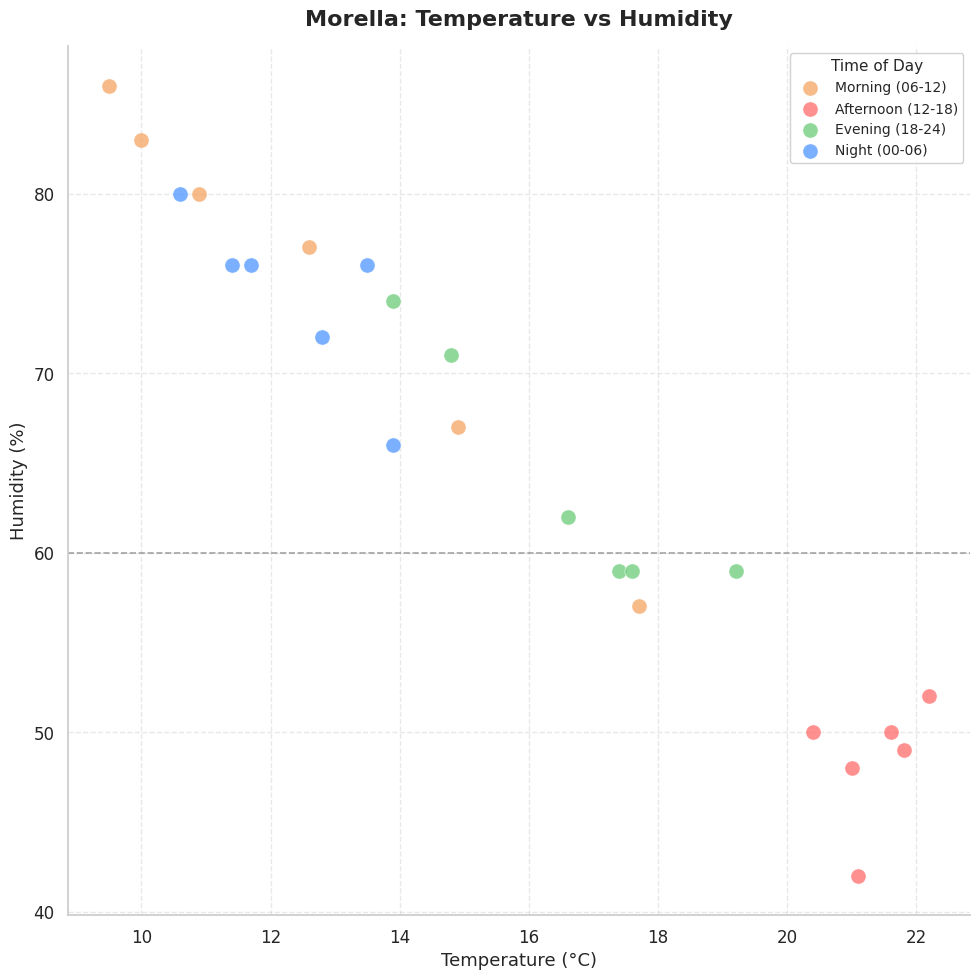

Which series reaches the minimum Y coordinate?

Afternoon (12-18)